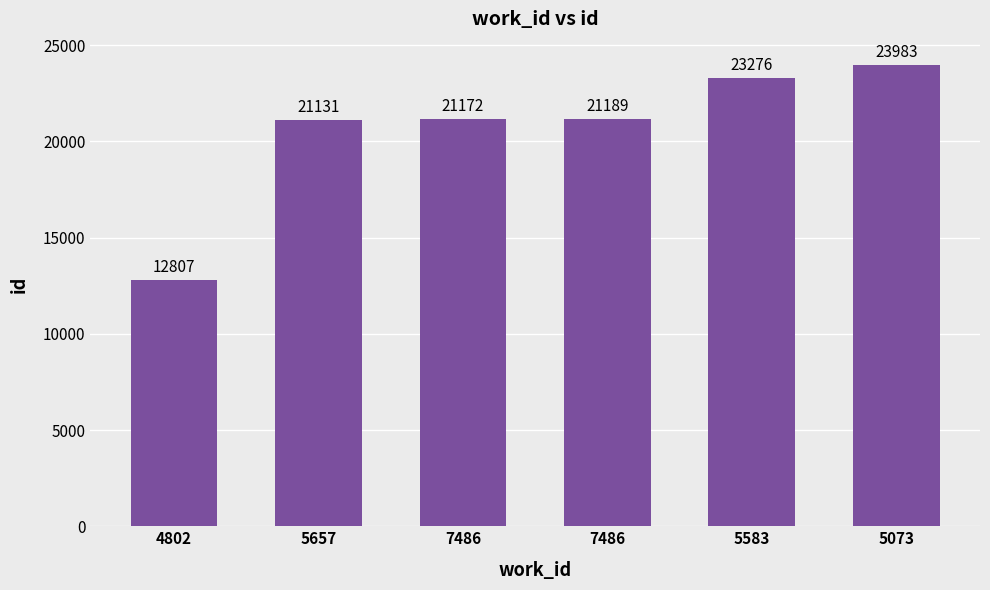

Rank the categories by value from highest to lowest.

5073, 5583, 7486, 7486, 5657, 4802